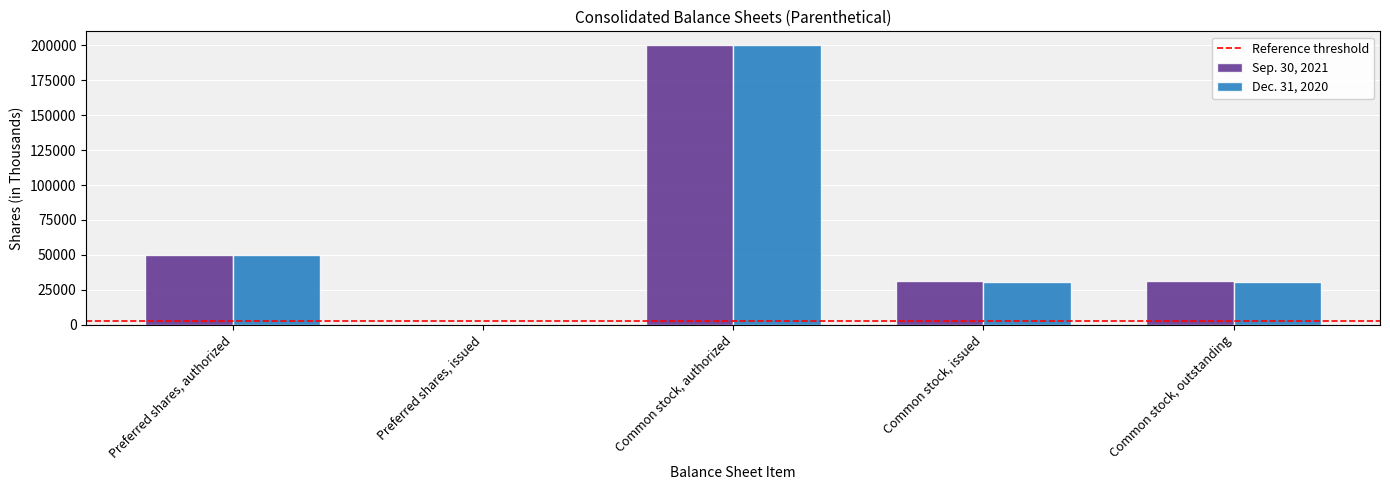

Is it true that Dec. 31, 2020 equals 136309 at Preferred shares, issued?

False